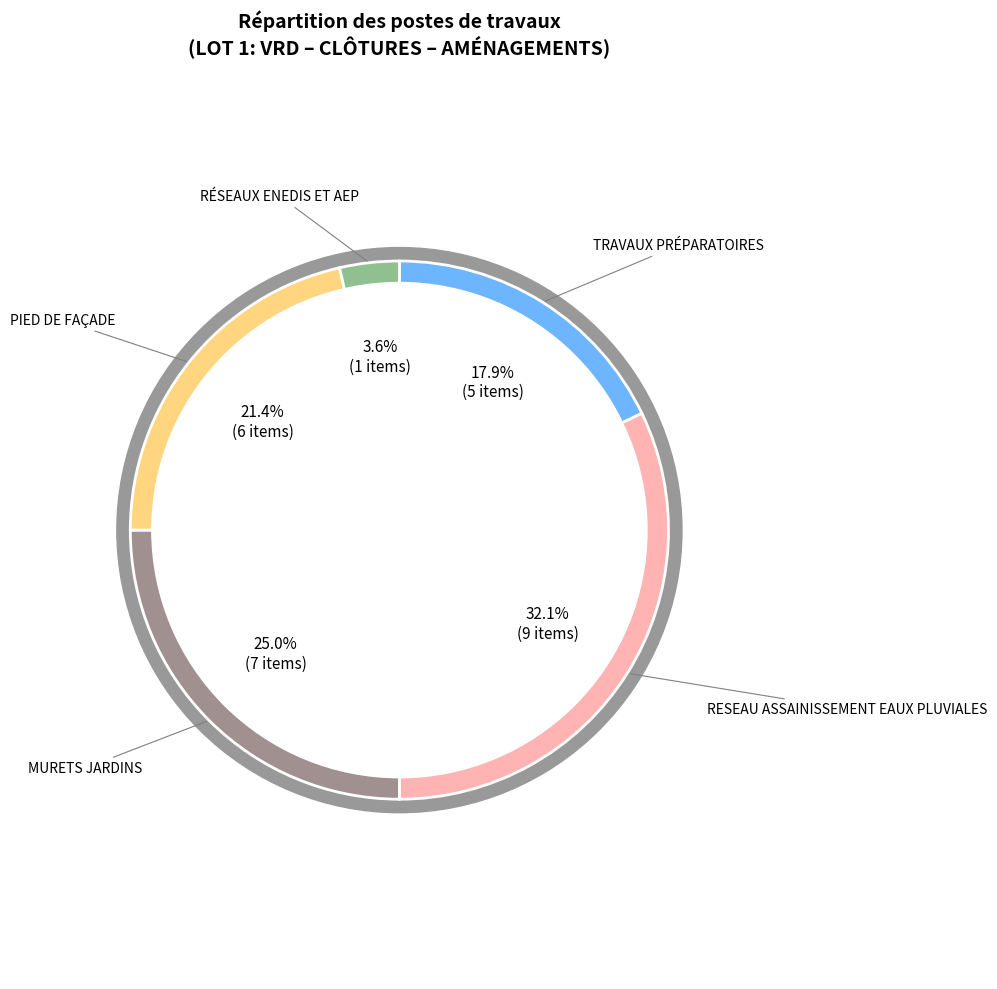

Which category has the smallest portion of the pie?

RÉSEAUX ENEDIS ET AEP